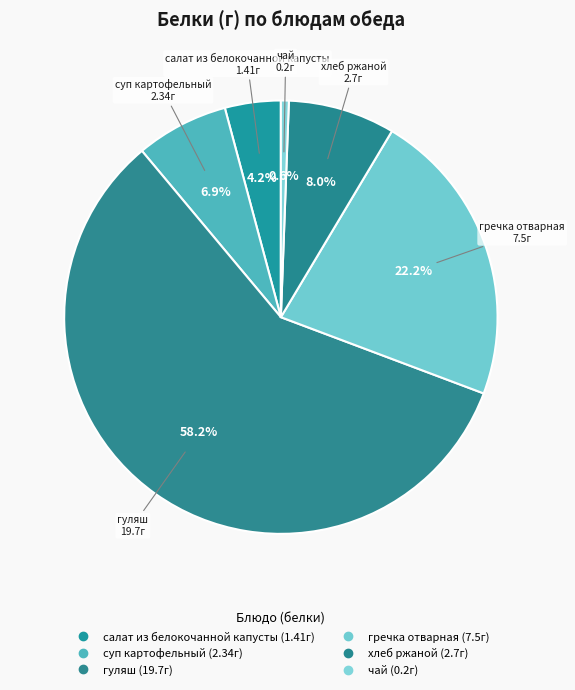

Which slice is the smallest?

чай